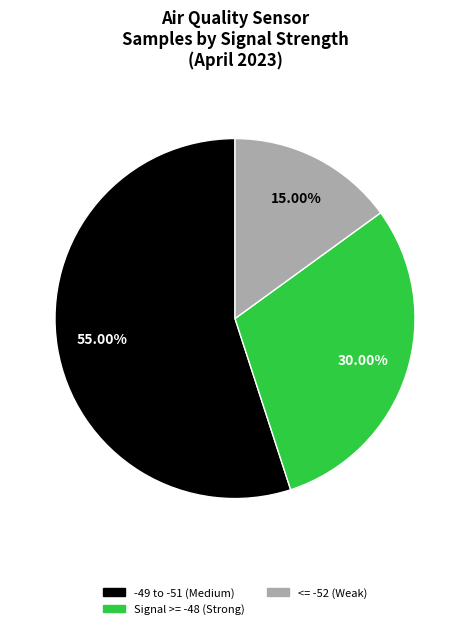

What is the ratio of the value at -49 to -51 (Medium) to the value at Signal >= -48 (Strong)?

1.8